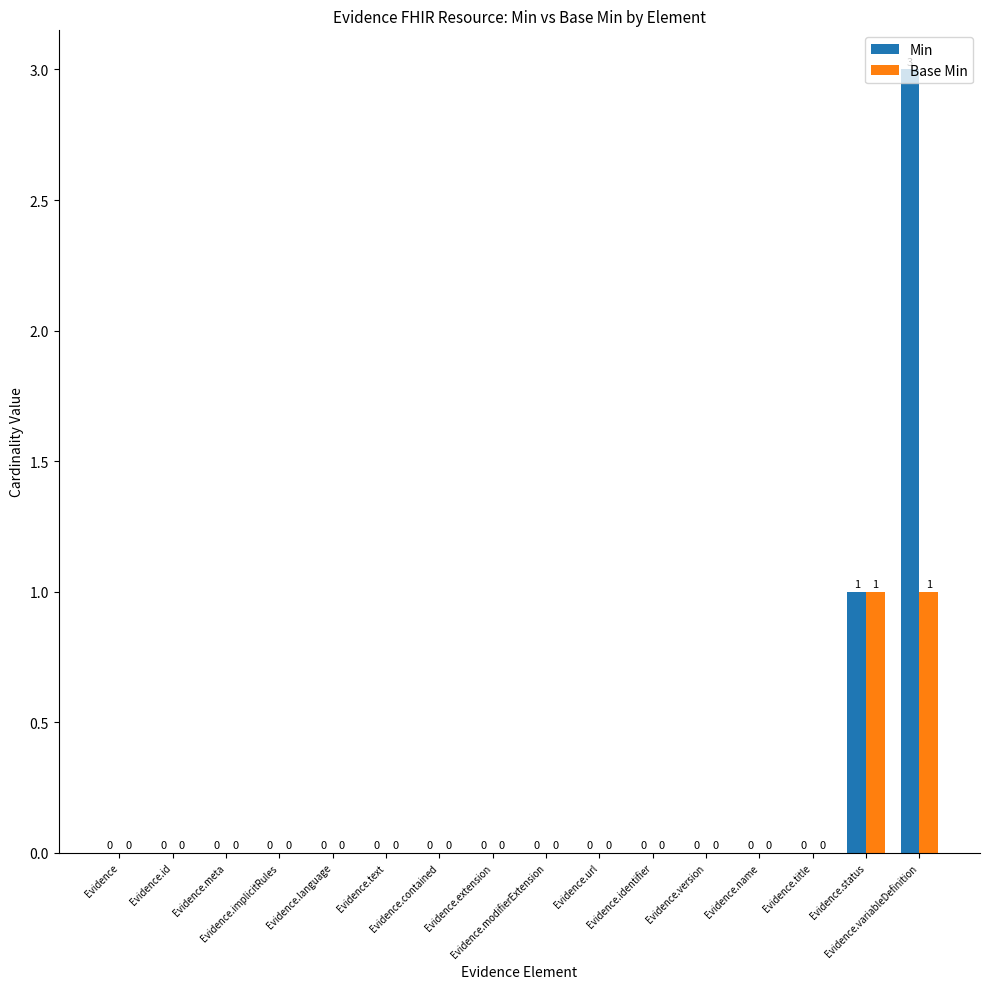

How many categories are shown in the chart?

16